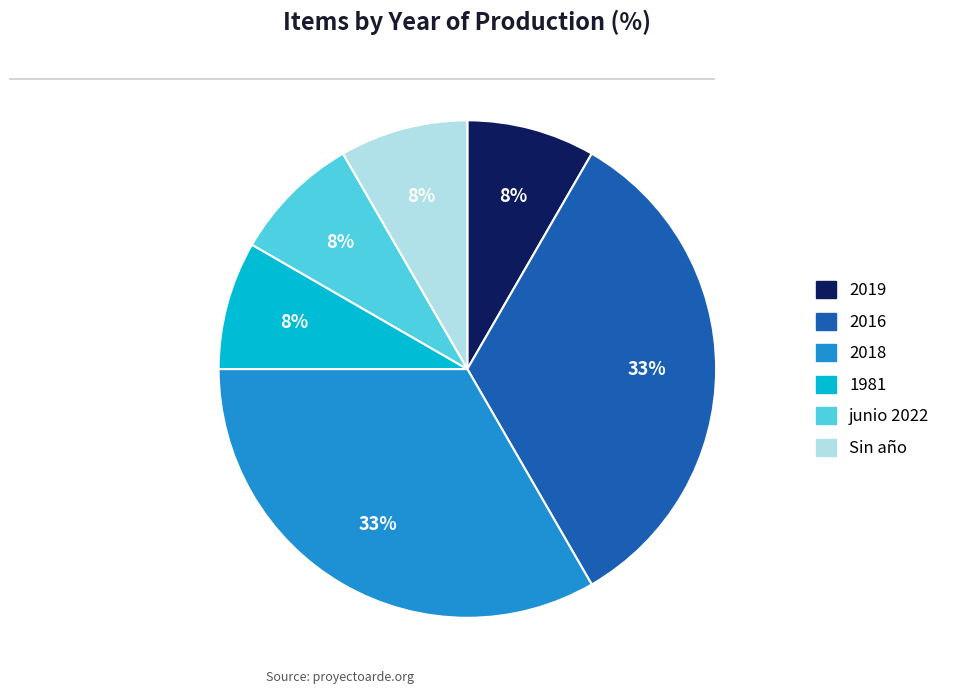

Is 2016 the majority of the pie?

No